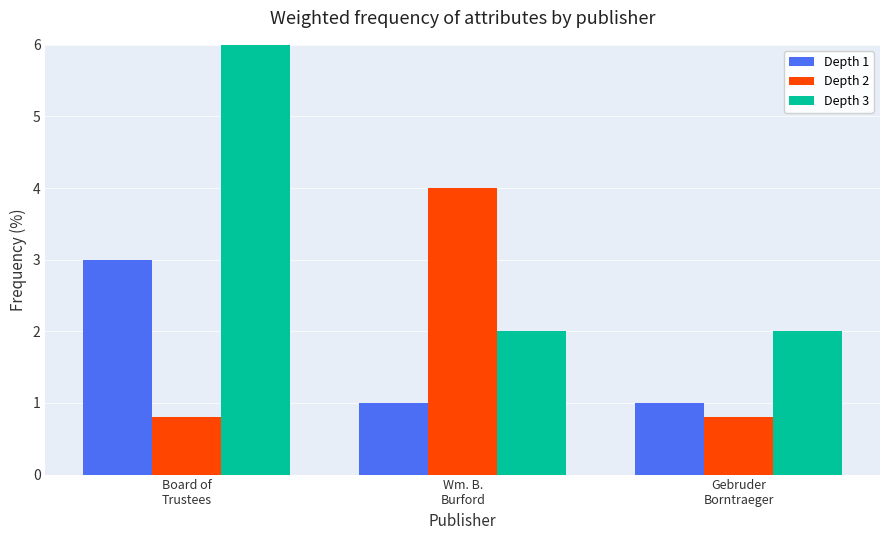

What is the total value across all series at Board of
Trustees?

9.8